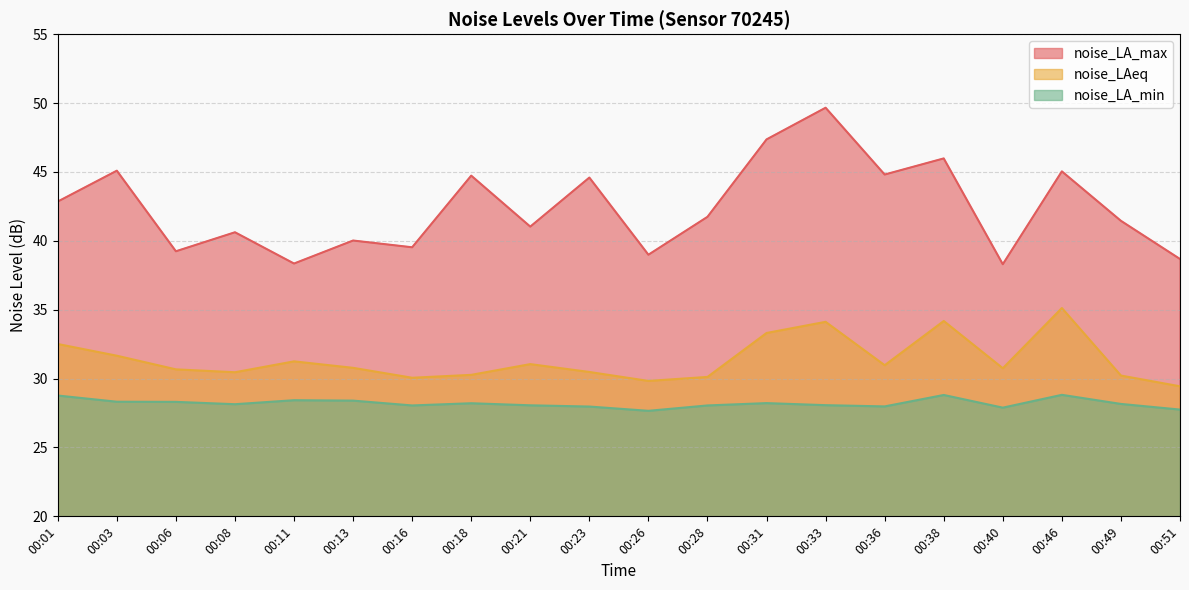

What is the value of the noise_LA_min point at the 14th from the left?

28.1